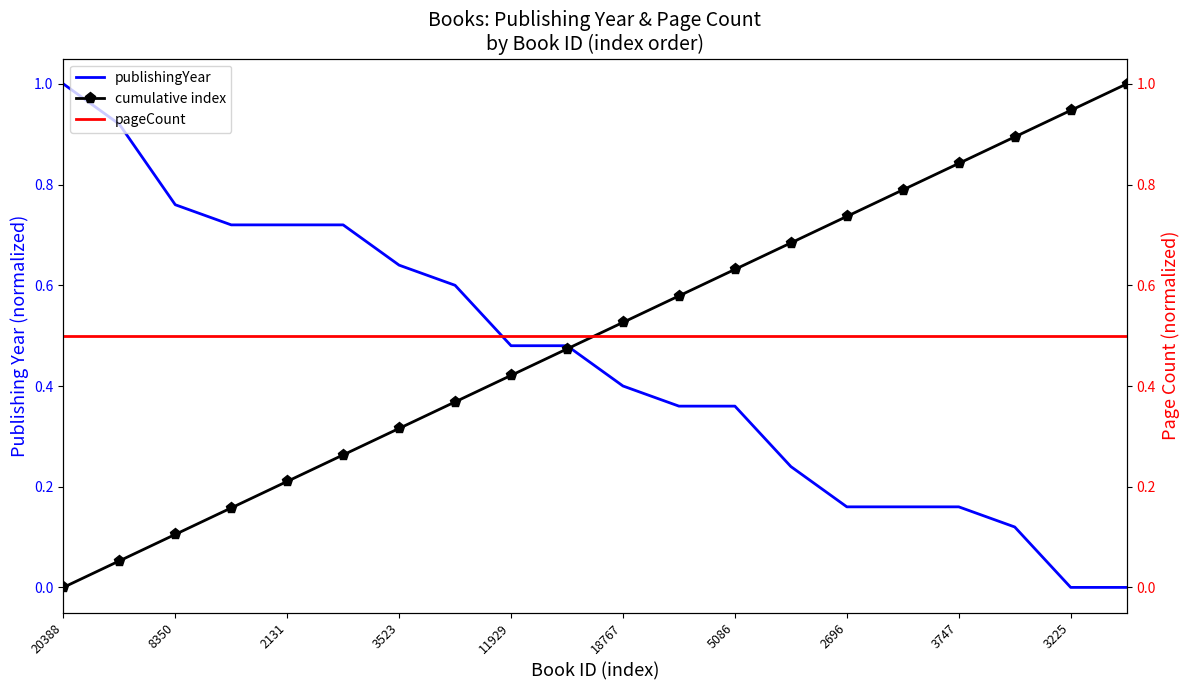

How many distinct data groups are displayed?

3